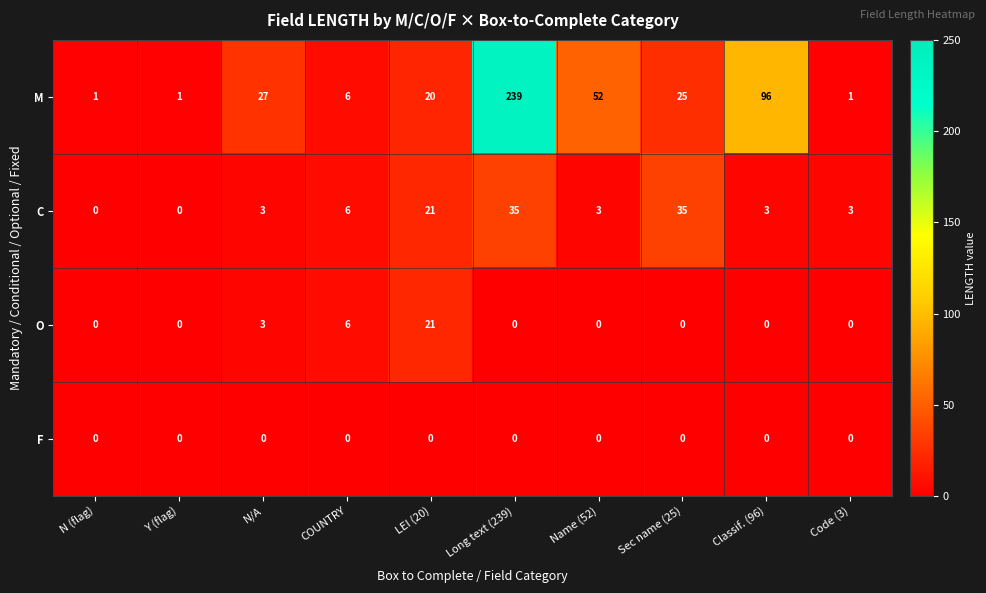

At which category is the sum across all series the highest?

Long text (239)